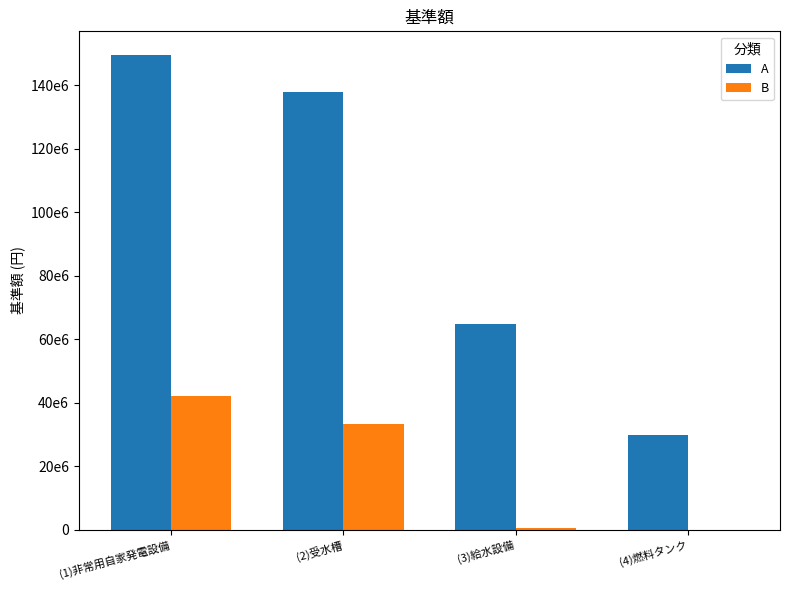

What are all the series names shown in the legend?

A, B